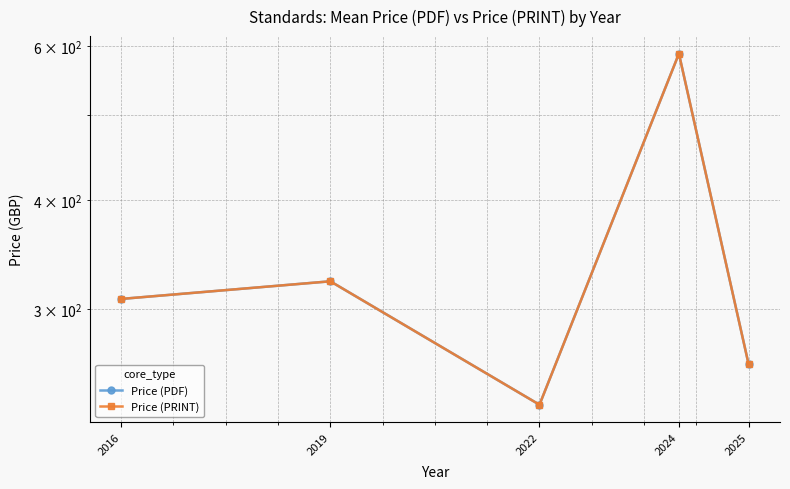

What is the minimum value shown in the chart?

233.0